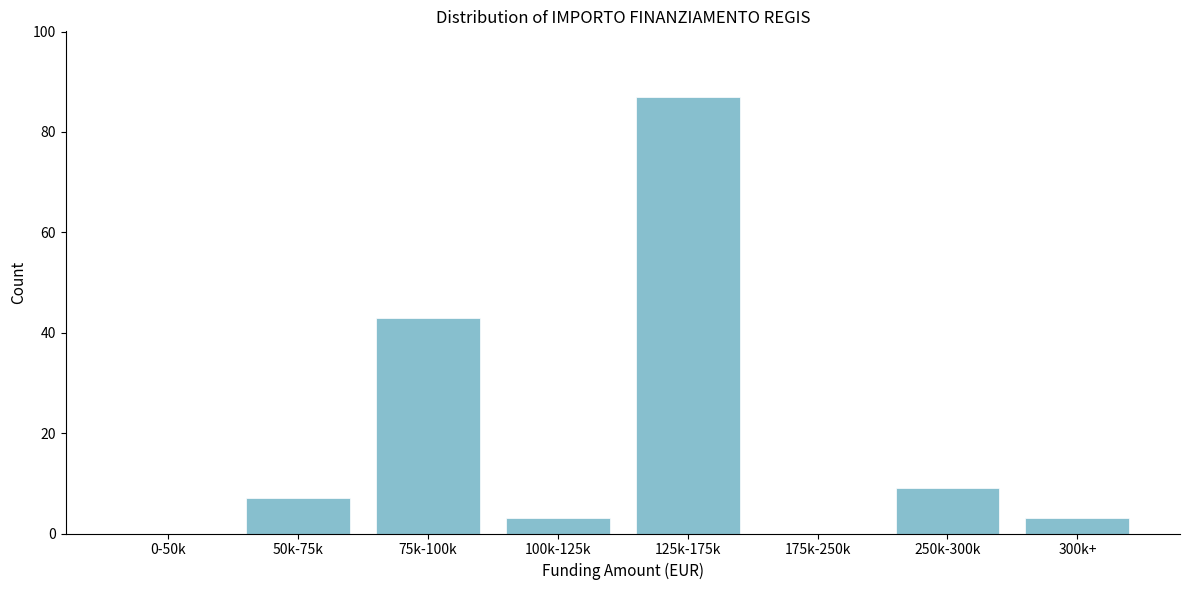

Reading right to left, extract all data points from this chart.

300k+=3	250k-300k=9	175k-250k=0	125k-175k=87	100k-125k=3	75k-100k=43	50k-75k=7	0-50k=0